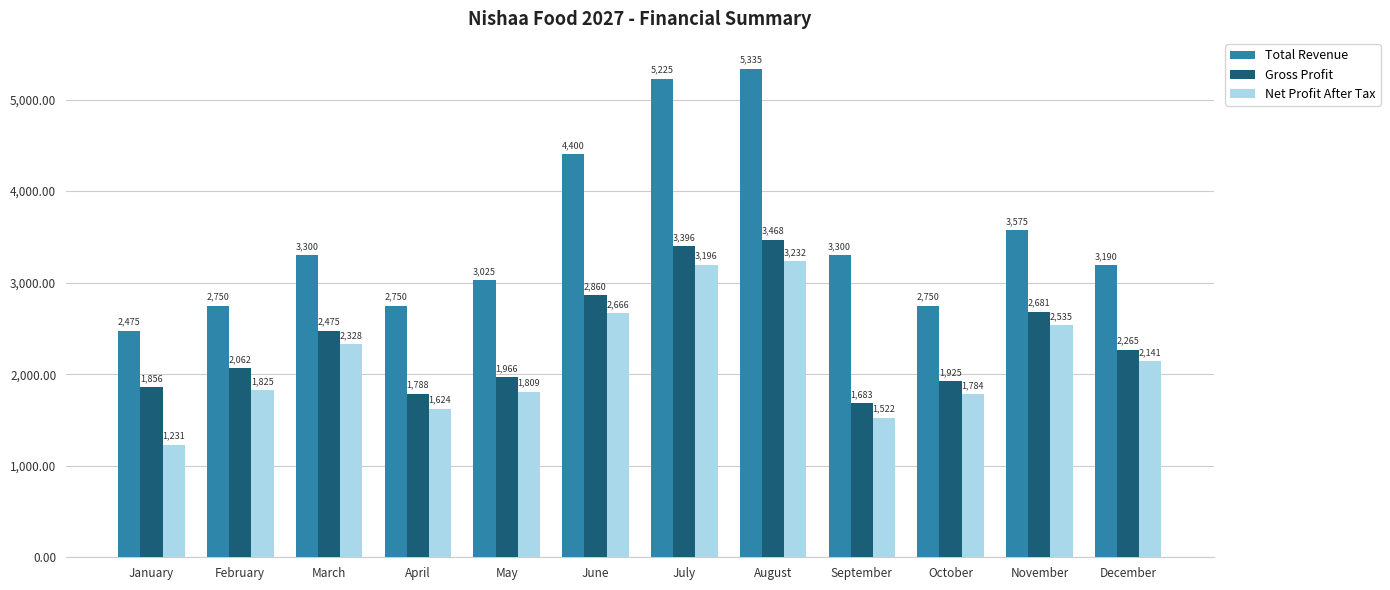

What is the sum of the Total Revenue values at January and November?

6050.0